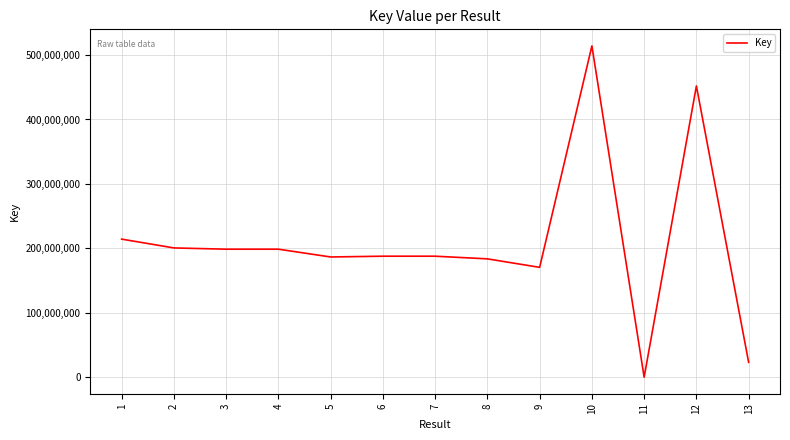

What is the difference between the maximum and second lowest values?

490820962